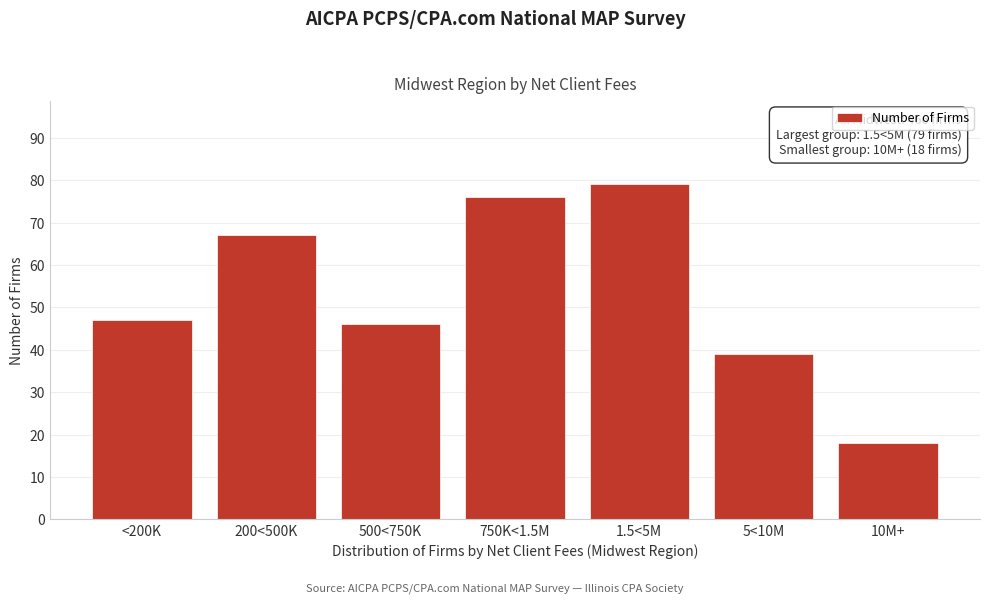

Reading left to right, list all the values displayed in this chart.

47	67	46	76	79	39	18